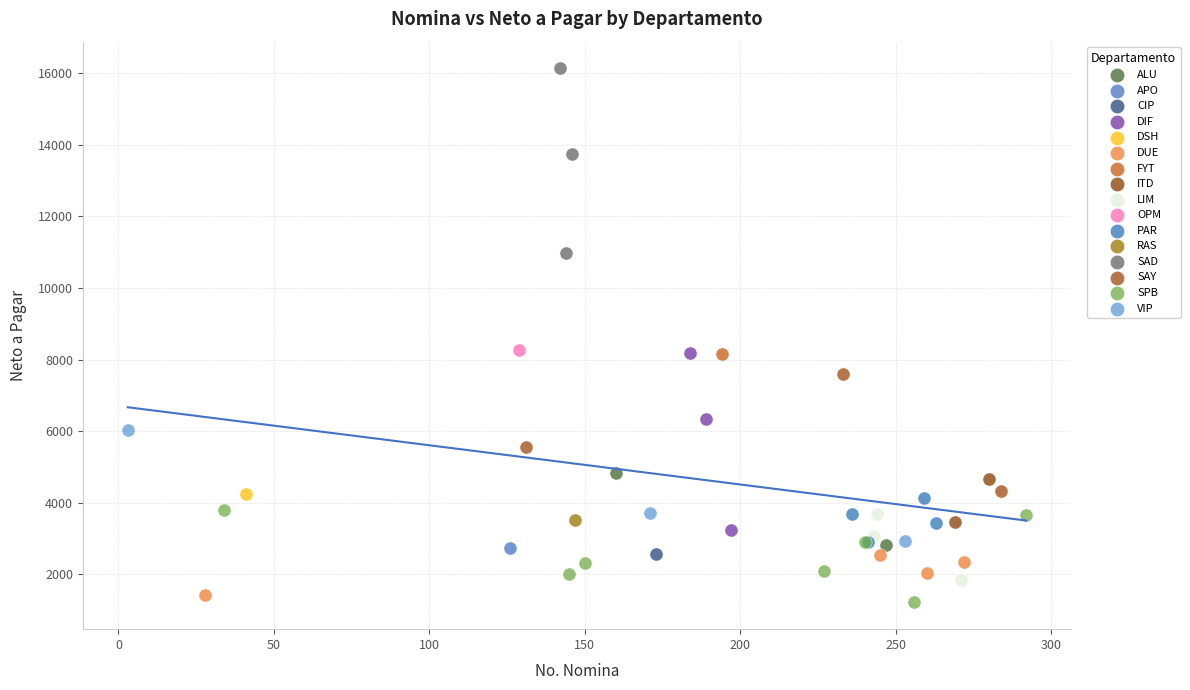

Which series contains the lowest Y value?

SPB